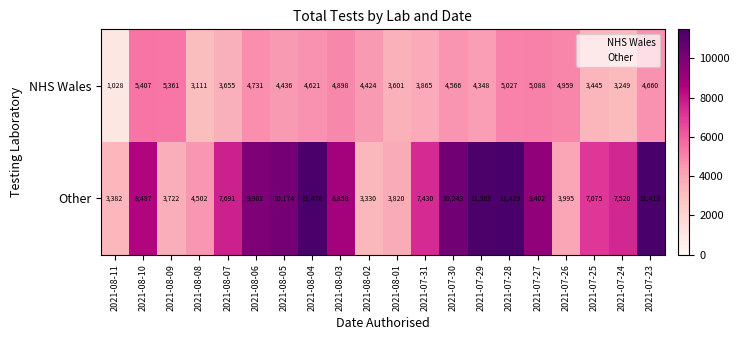

What is the average value of the Other series?

7761